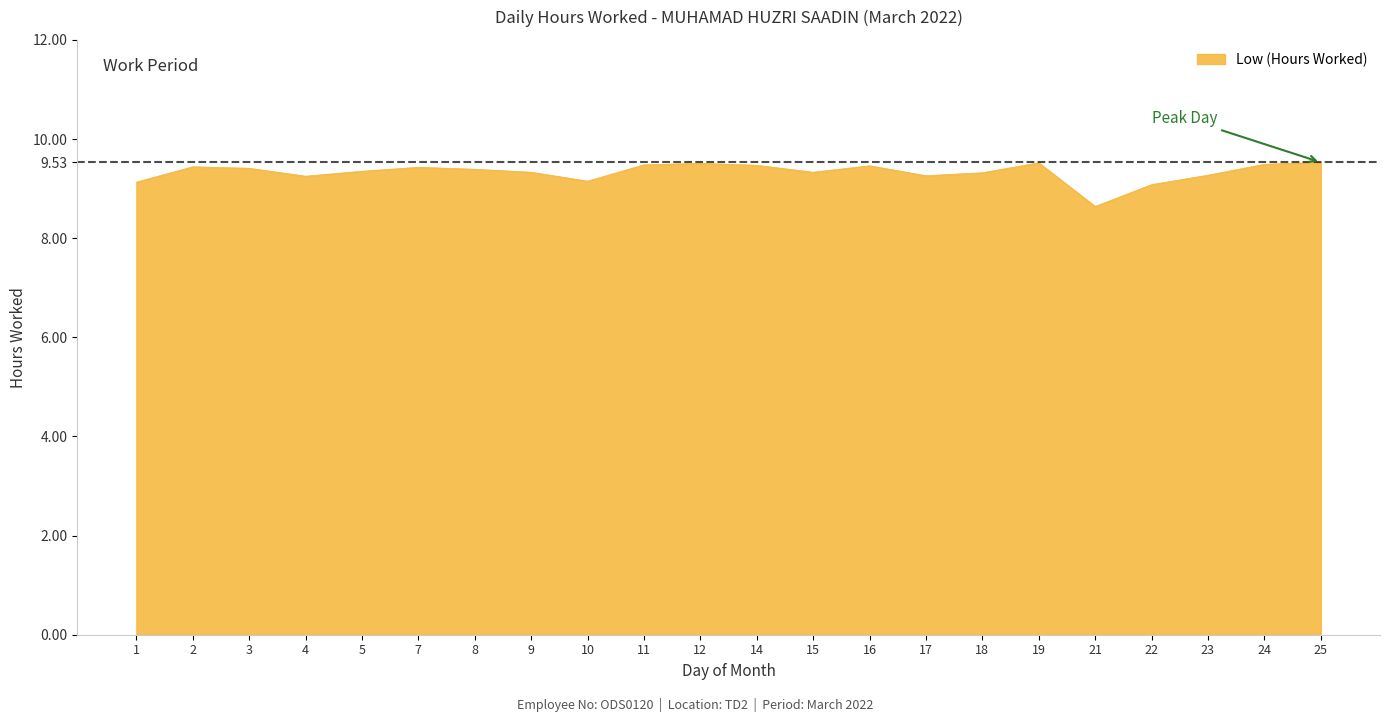

The value at 10 is 16.1. True or false?

False